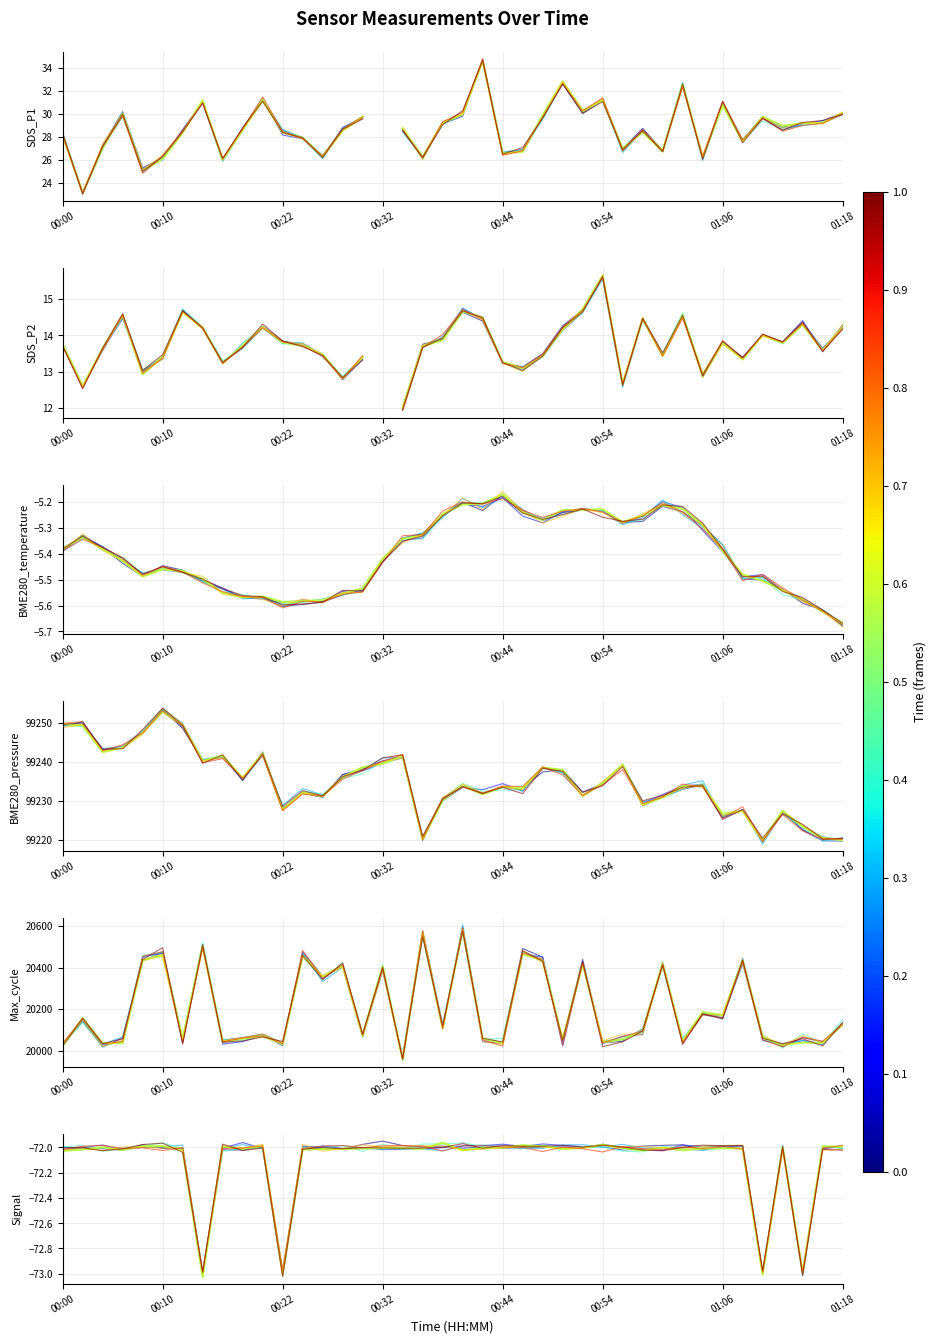

What is the difference between the second highest and minimum values in the SDS_P2 series?

2.7